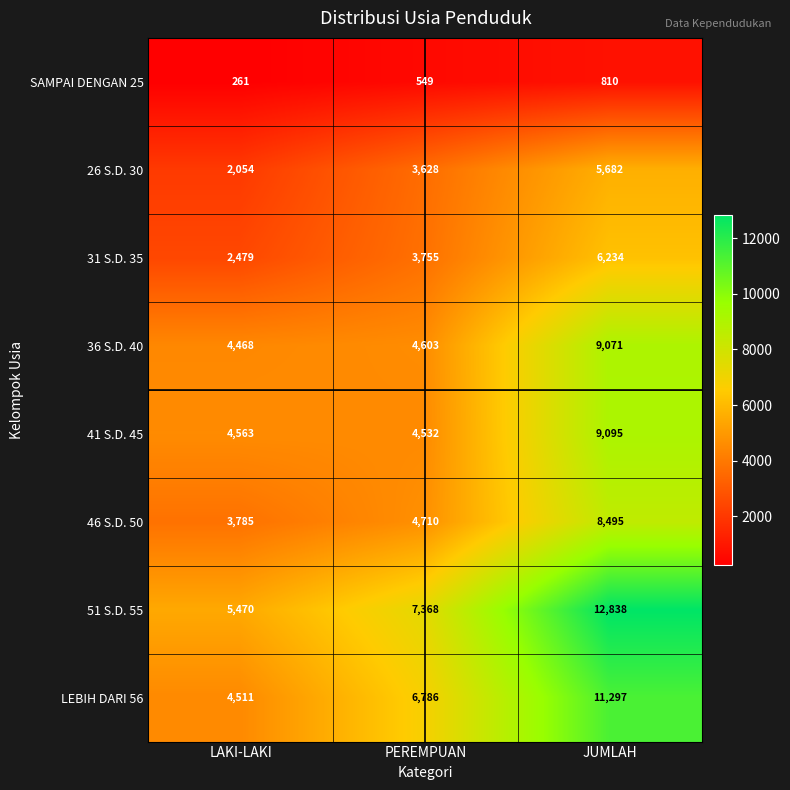

Which category has the lowest value across all series?

LAKI-LAKI